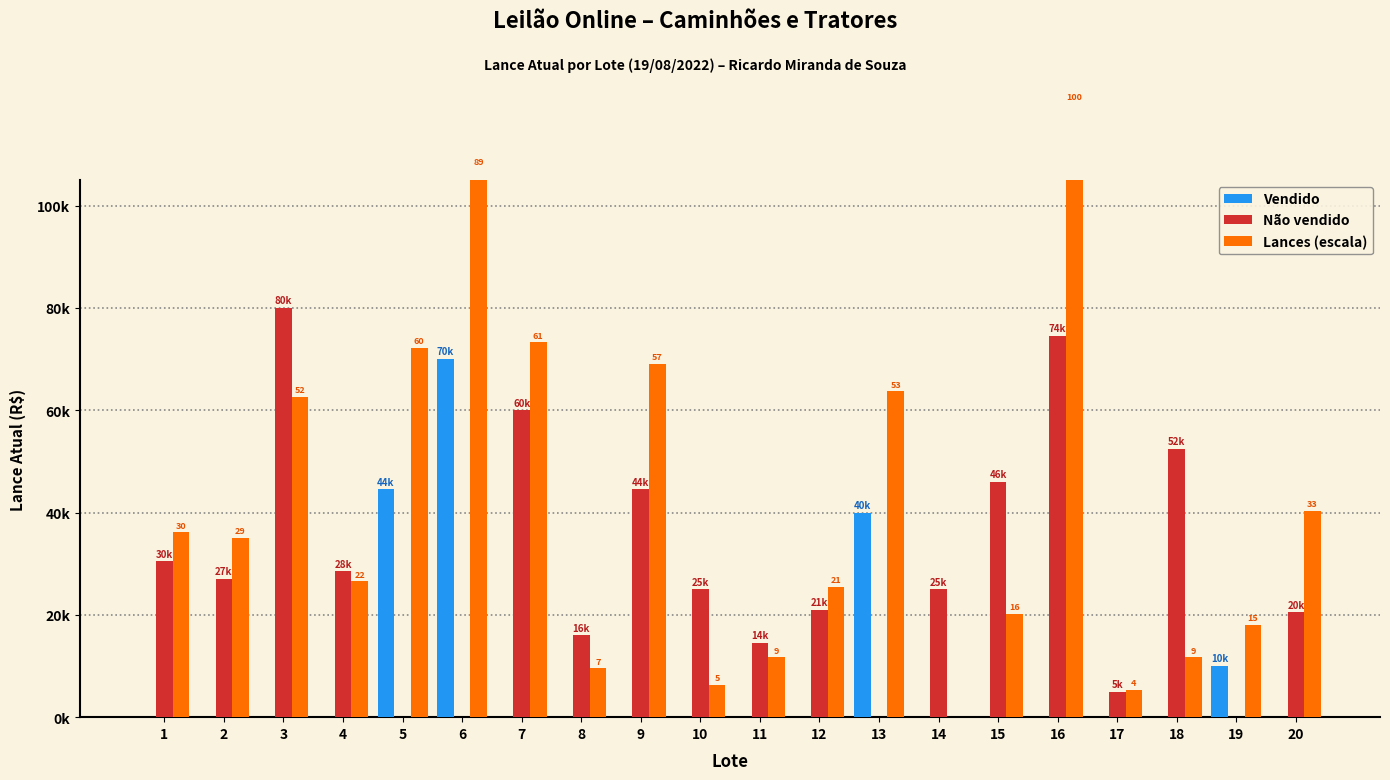

Which series has the largest total across all categories?

Lances (escala)